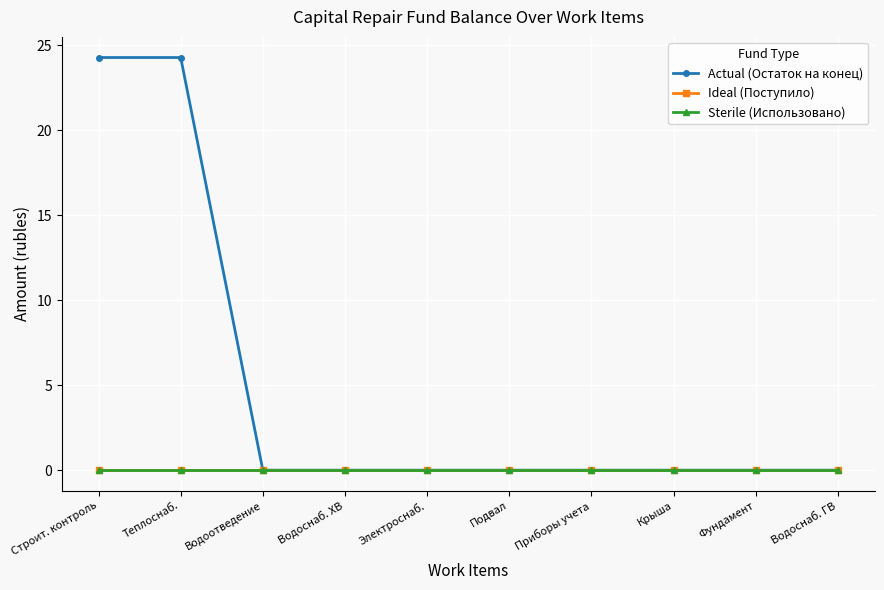

What is the label of the 10th point from the left?

Водоснаб. ГВ